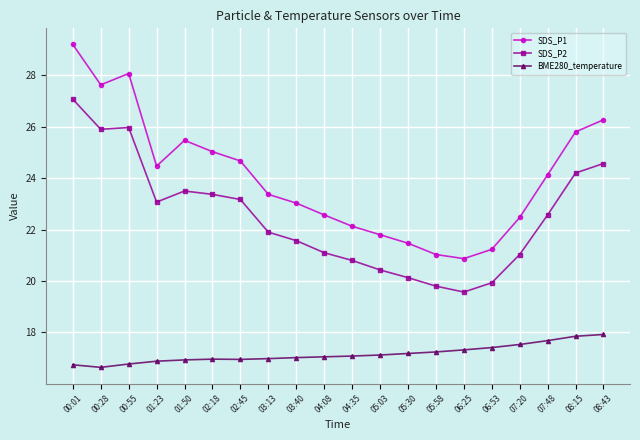

True or false: SDS_P2 and SDS_P1 cross at least once.

False